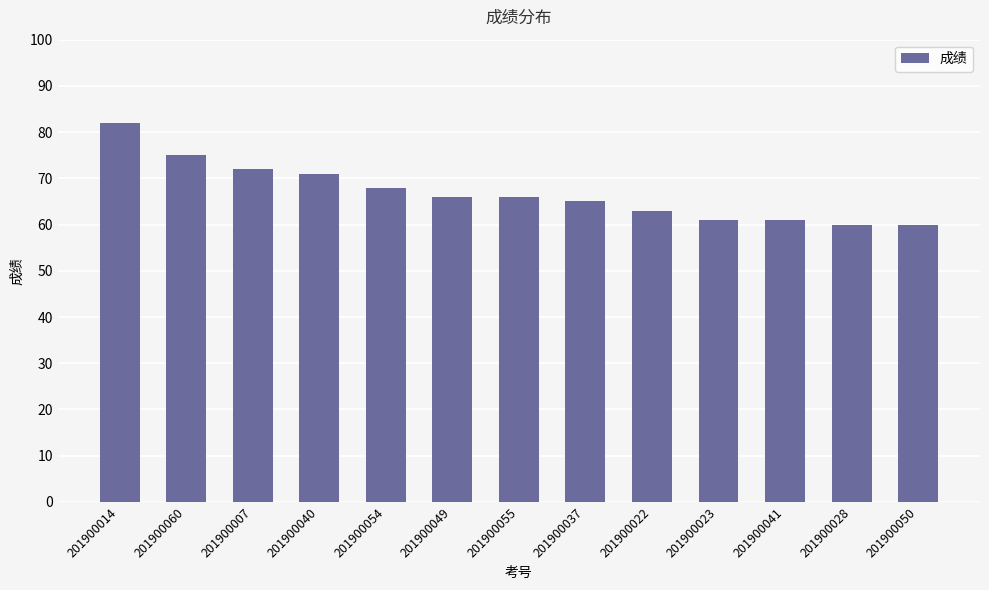

What is the value of the 8th bar from the left?

65